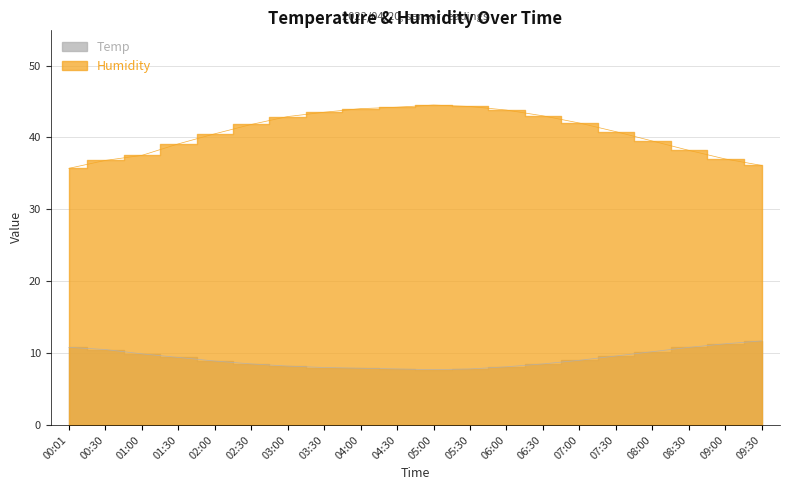

What is the label of the 13th point from the left?

06:00